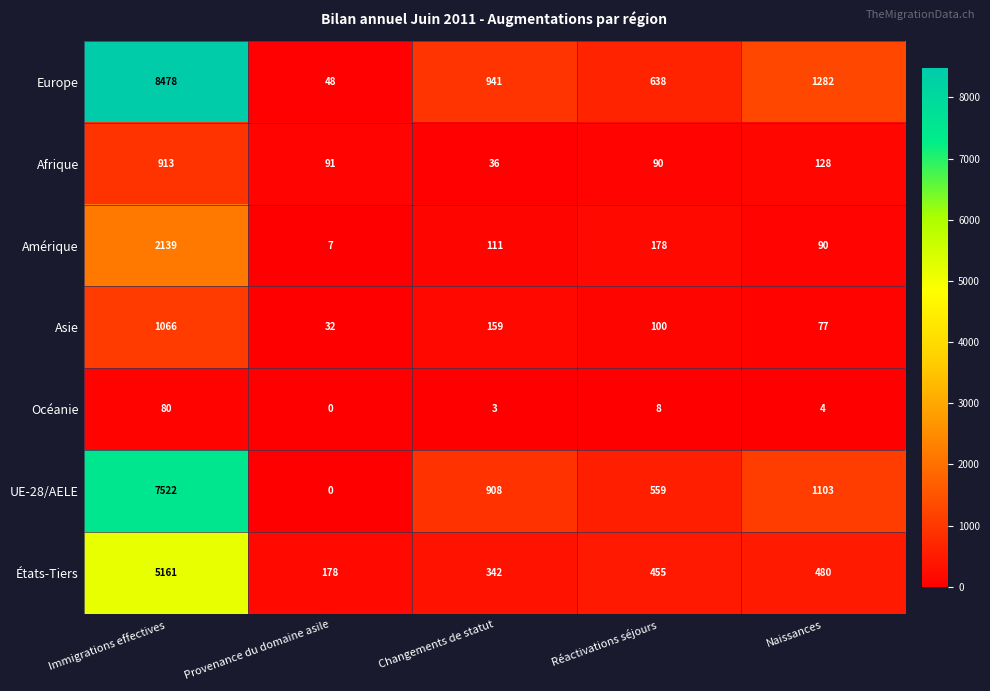

What is the average value of the Afrique series?

252